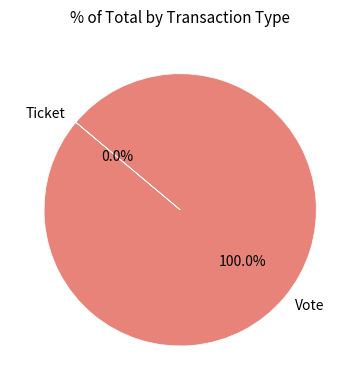

Does Vote account for over 50% of the chart?

Yes